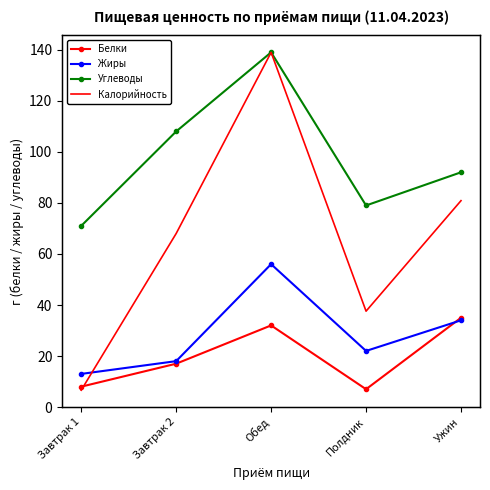

True or false: Белки and Углеводы cross at least once.

False